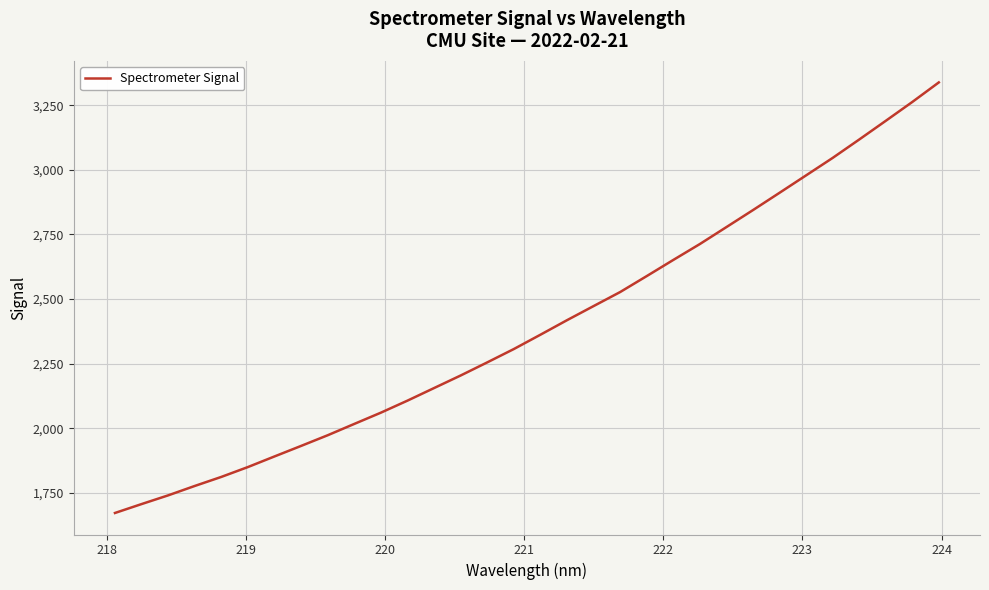

What is the difference between the maximum and minimum values?

1666.3